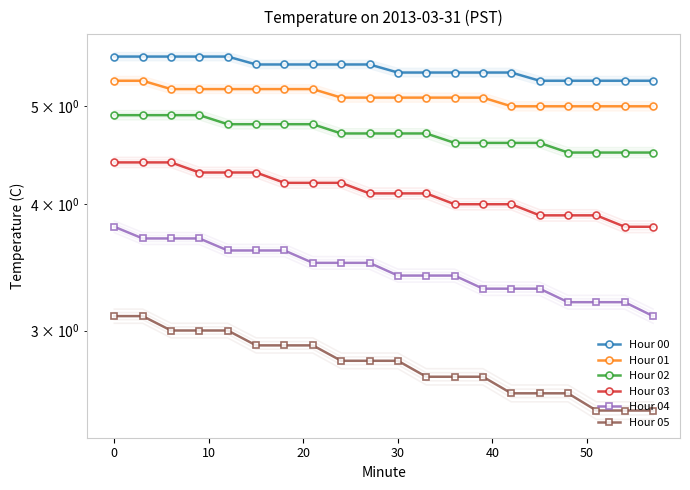

What is the minimum value for Hour 04?

3.1